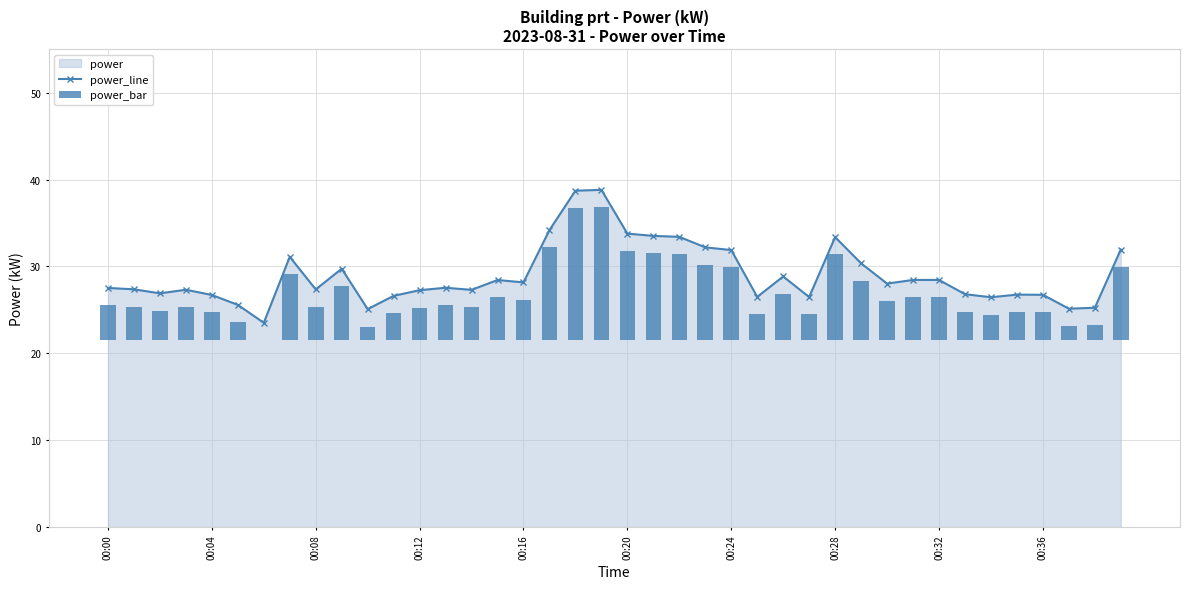

Which series has the widest spread of values?

power_line